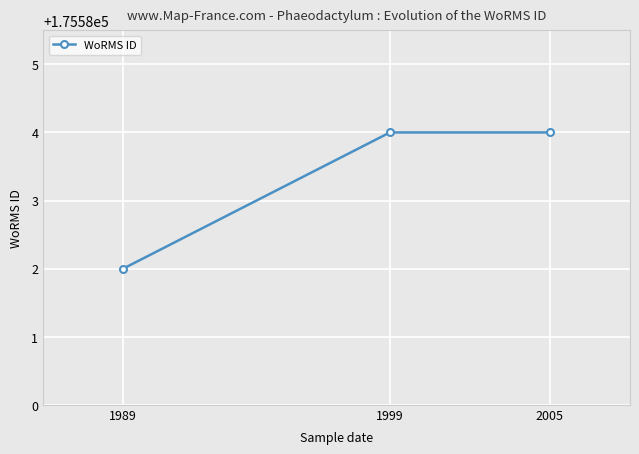

What is the change in value from 1989 to 1999?

+2